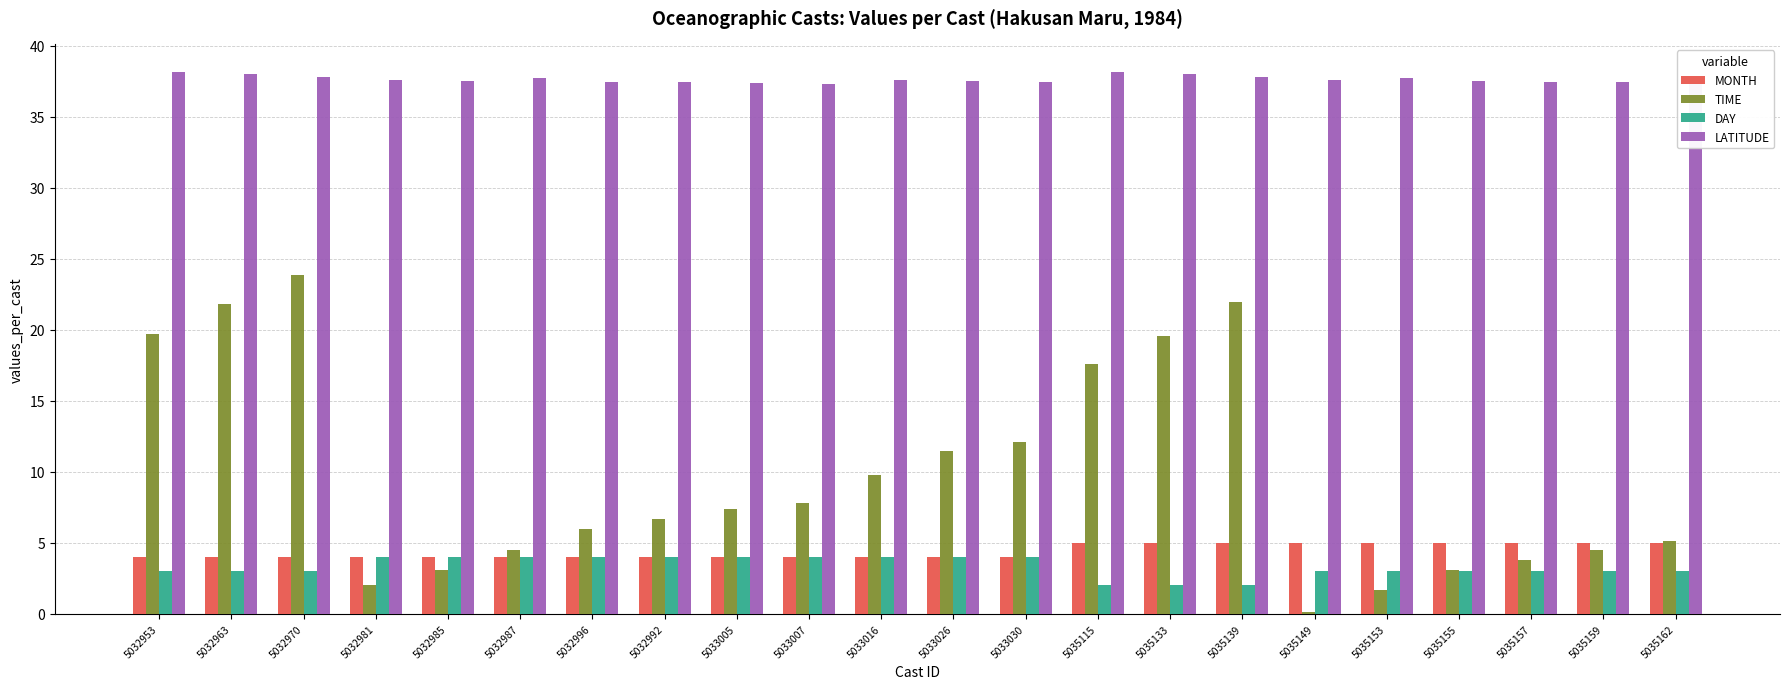

What are all the series names shown in the legend?

MONTH, TIME, DAY, LATITUDE